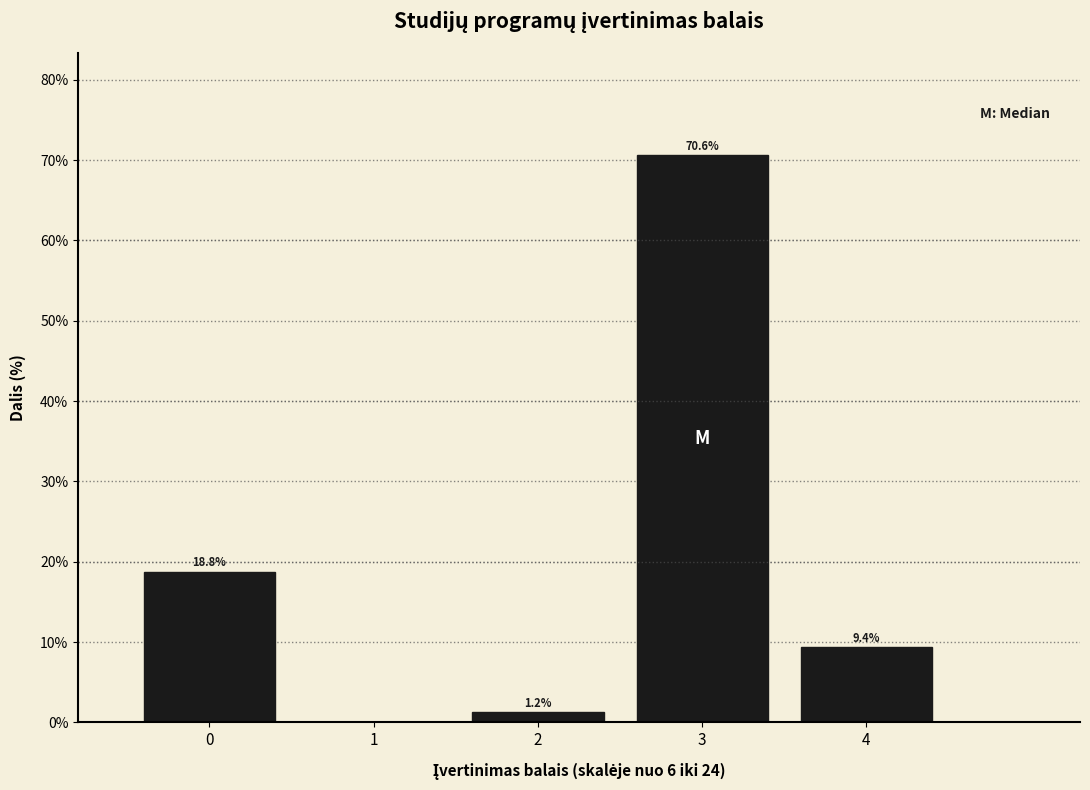

Over which range of the x-axis is the bar tallest?

2.5 to 3.5